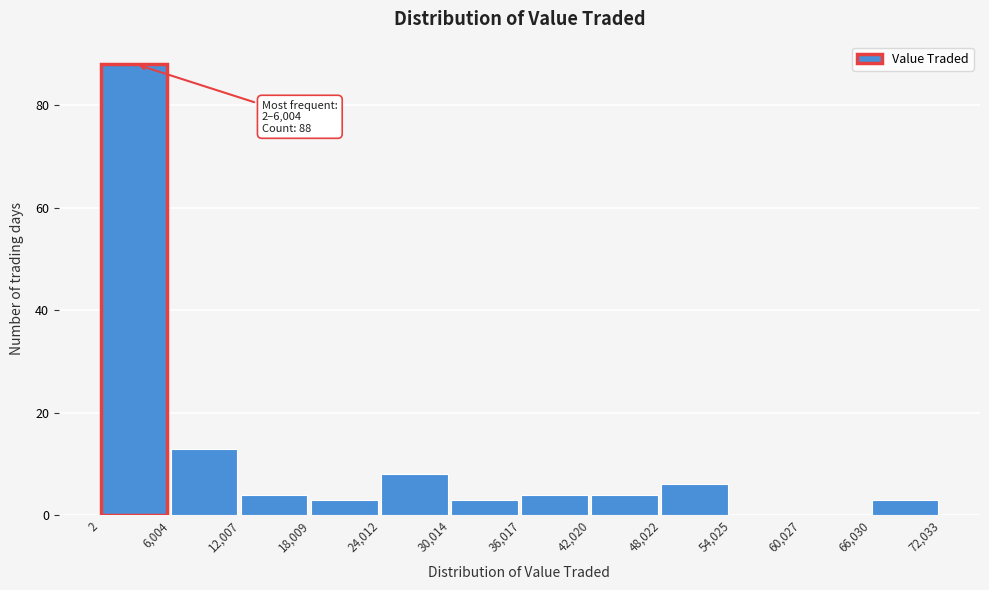

Which range on the x-axis has the tallest bar?

2 to 6,004